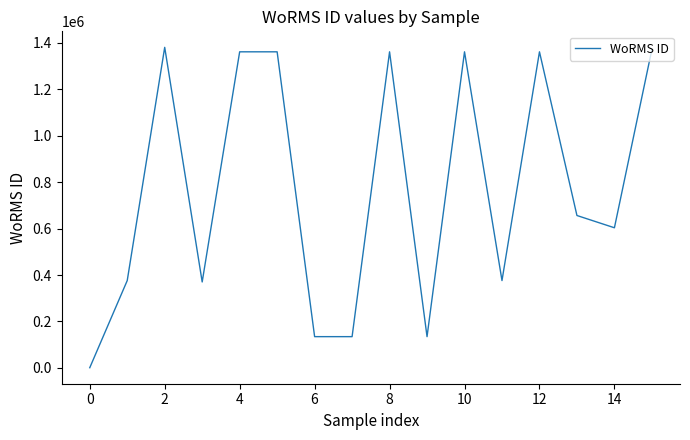

What is the maximum value shown in the chart?

1380402